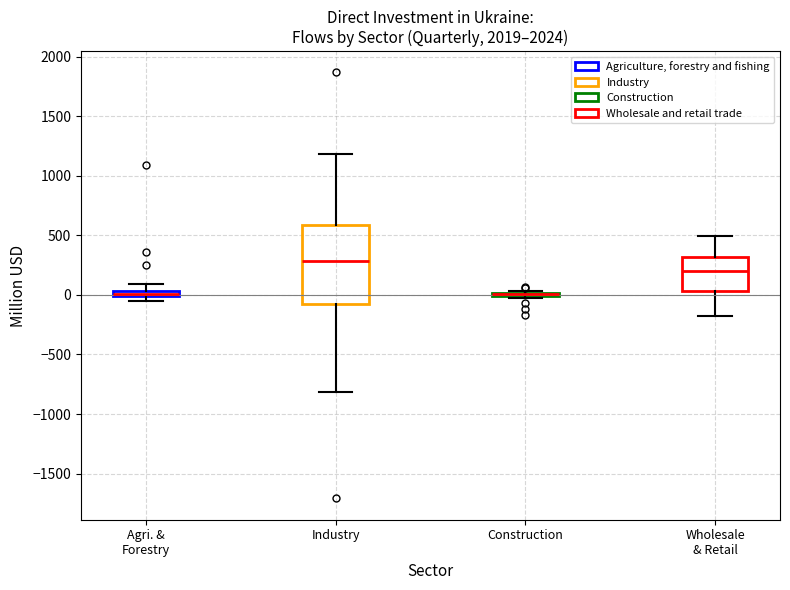

Which box is the tallest, from its lower edge to its upper edge?

Industry